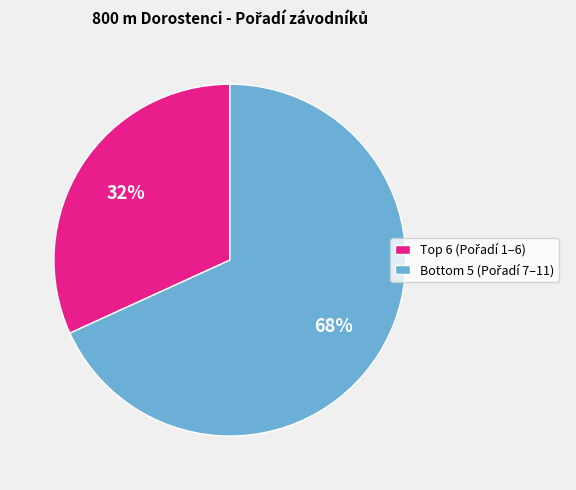

To the nearest percent, what is the difference between the largest and smallest slice percentages?

36%